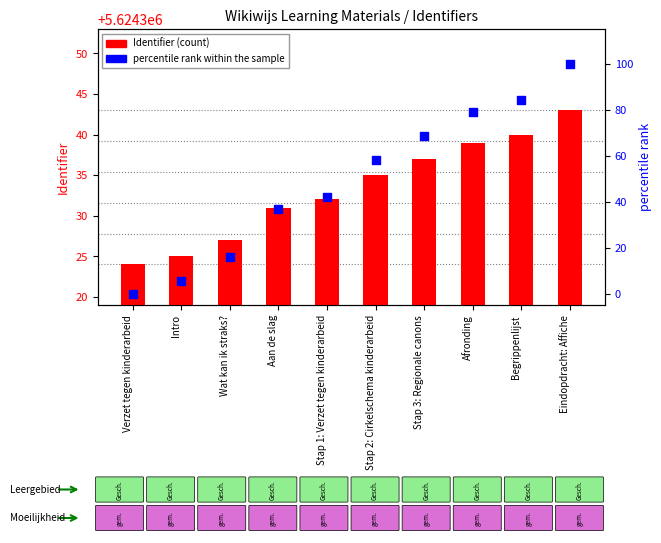

Which series contains the lowest Y value?

percentile rank within the sample